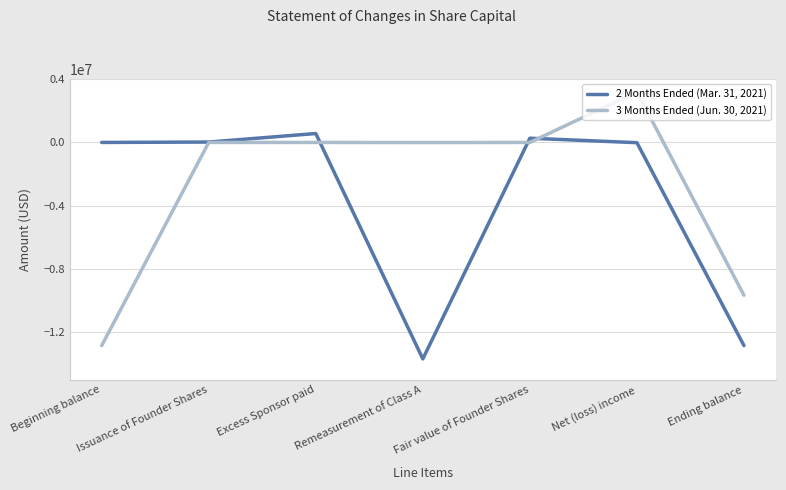

Which series has the largest range (max minus min)?

3 Months Ended (Jun. 30, 2021)